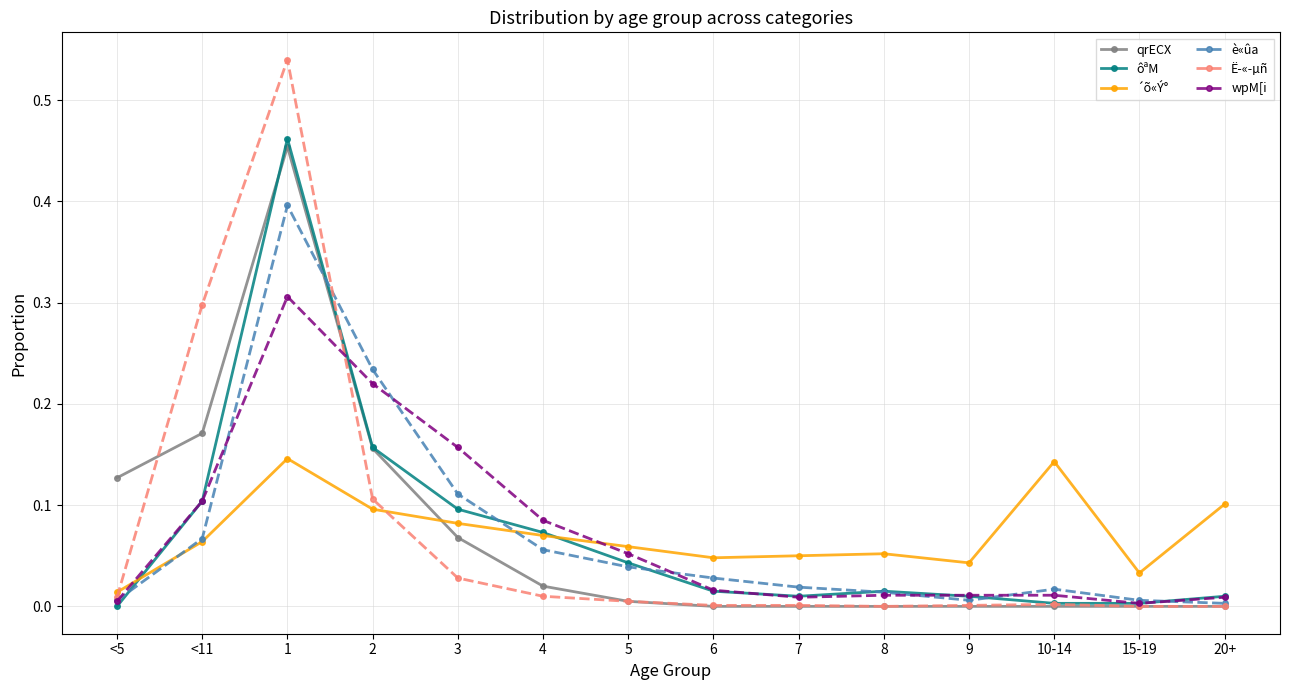

How many data points does each series have?

14